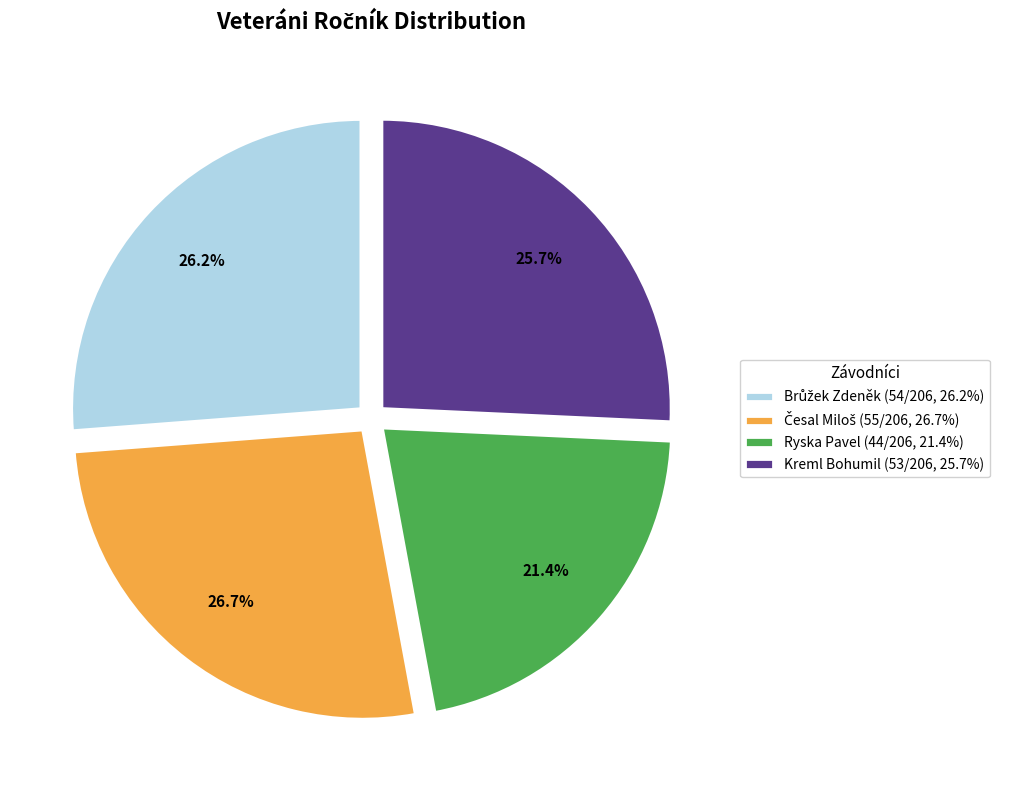

What portion of the pie excludes Kreml Bohumil (53/206, 25.7%)?

74.3%